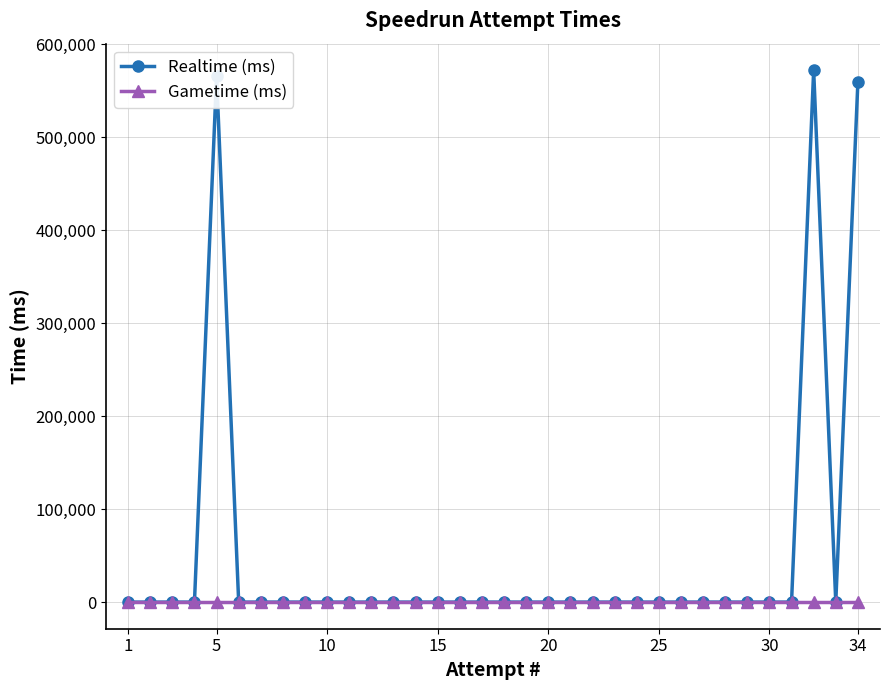

What is the highest value of the Realtime (ms) series?

571919